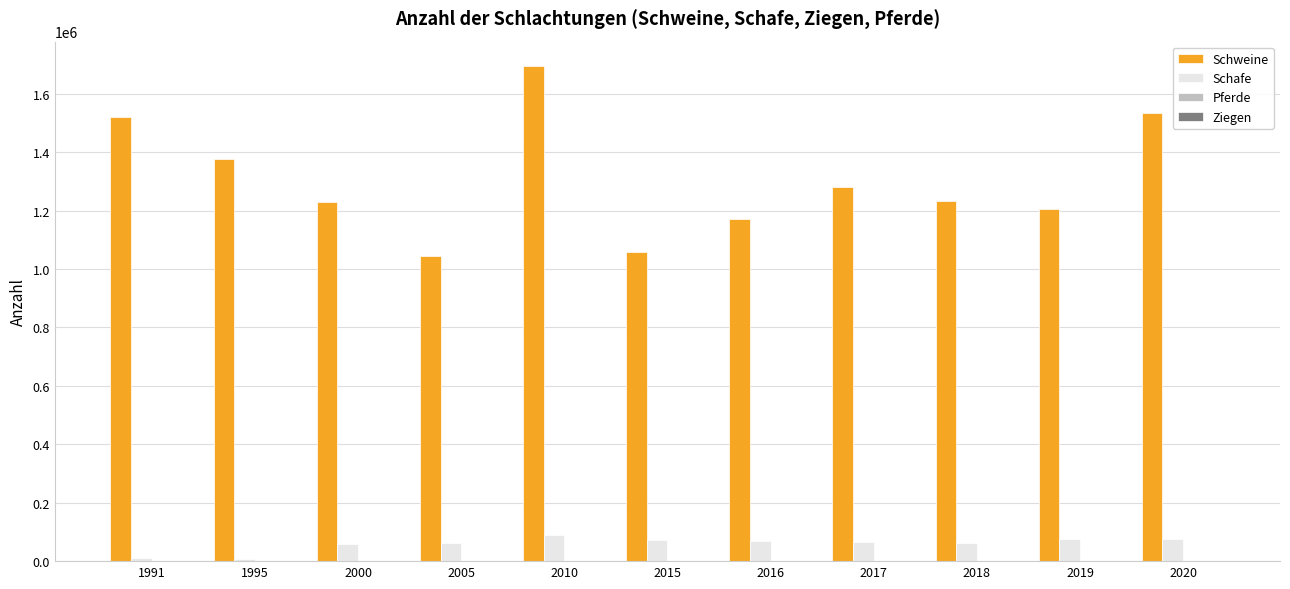

Between 2000 and 2015, which series saw the biggest shift?

Schweine